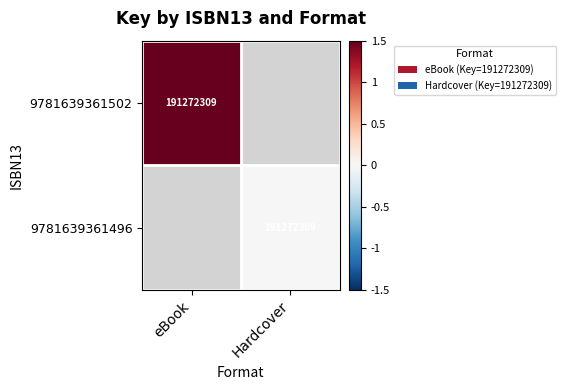

Which label corresponds to the largest value in the chart?

eBook